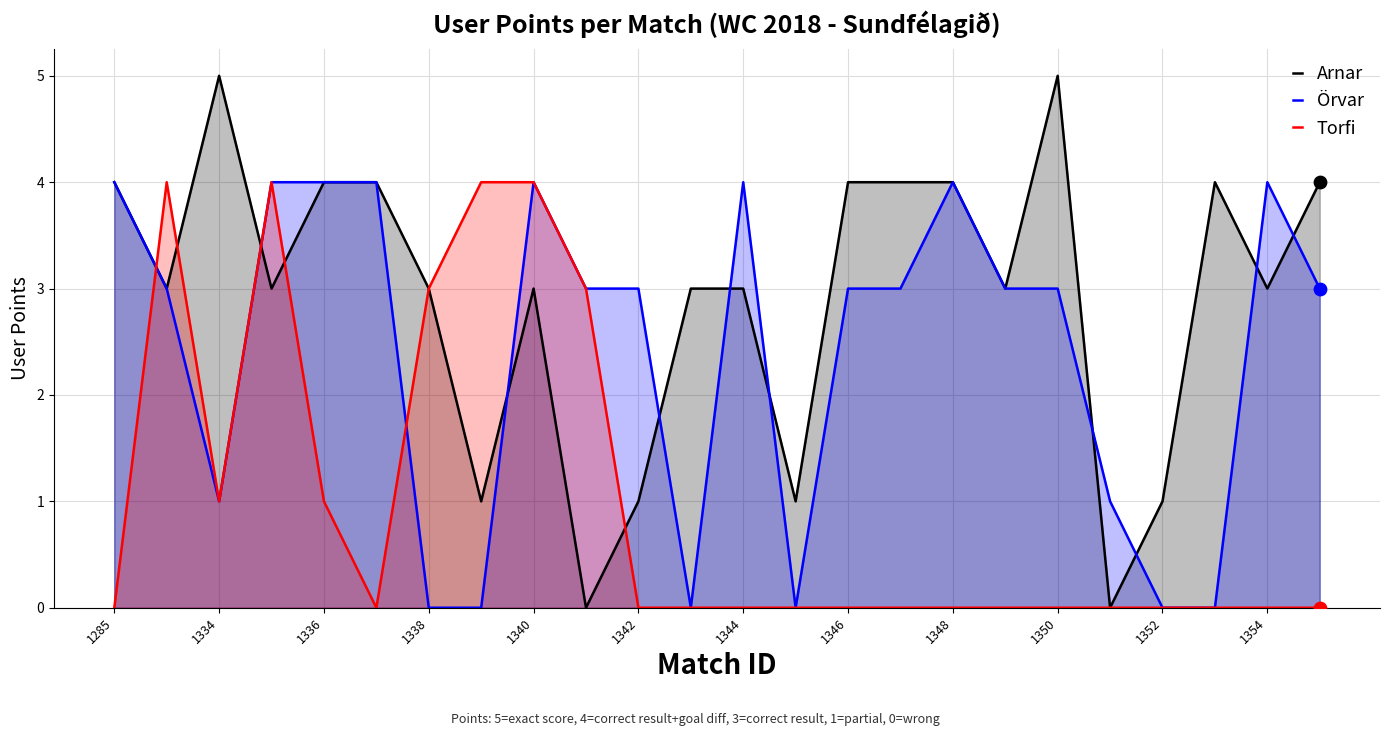

What is the total value across all series at 1350?

8